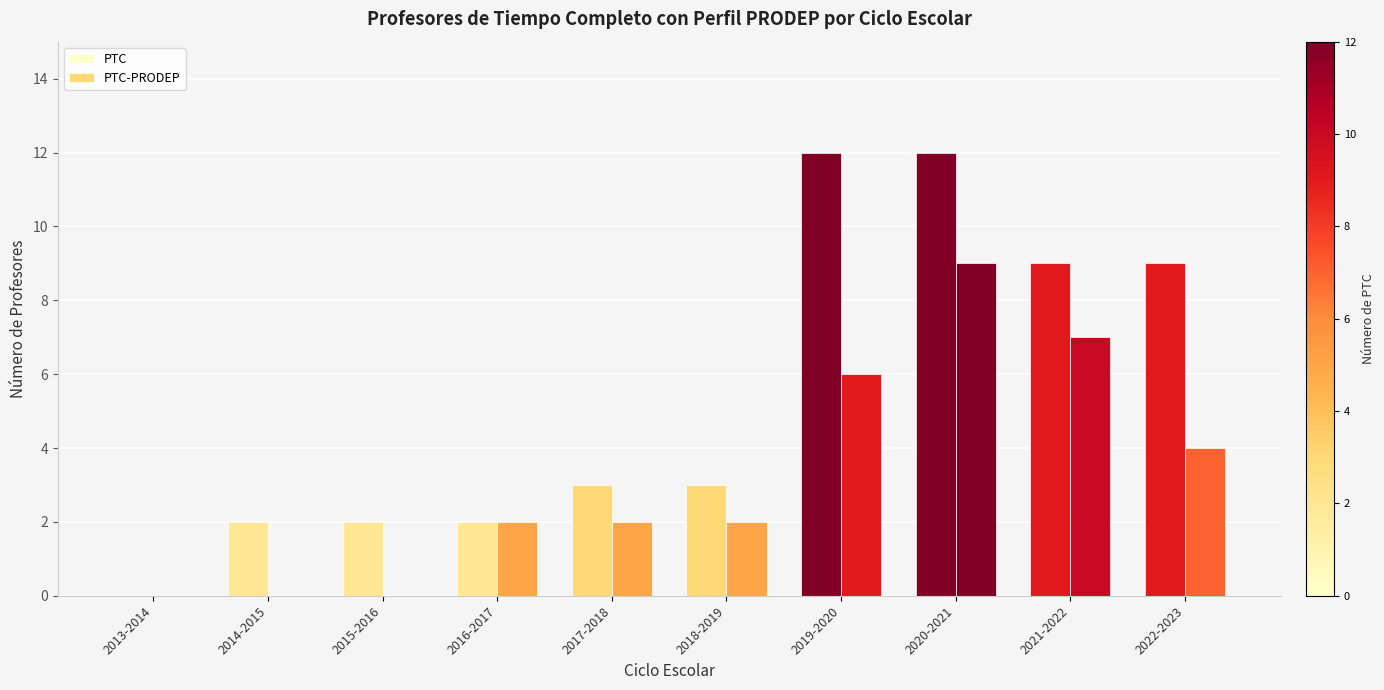

Which series has the widest spread of values?

PTC